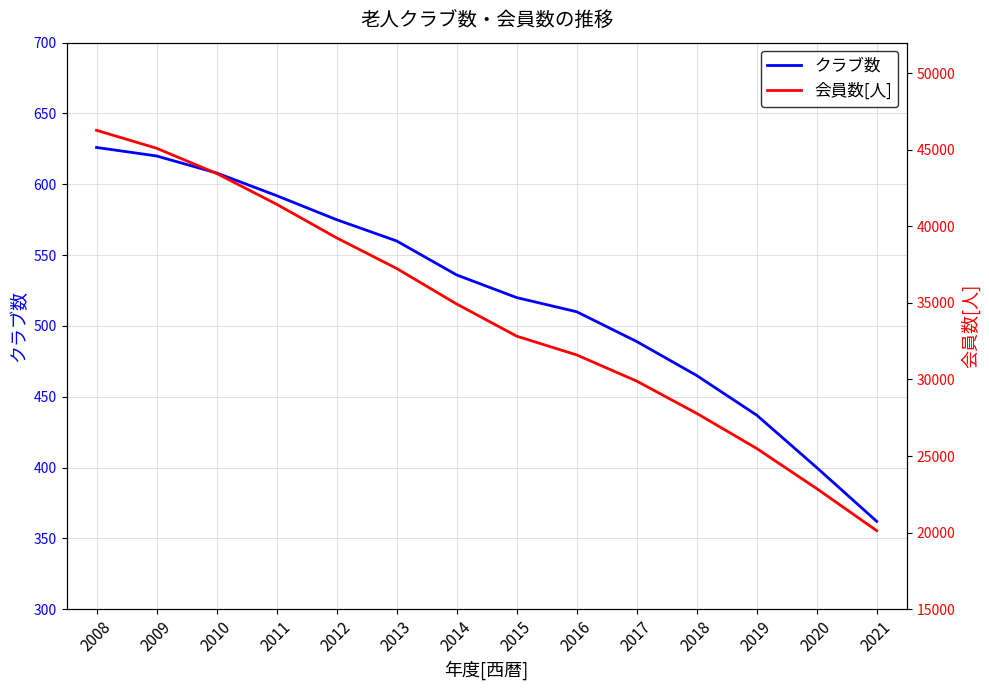

Which has a higher value, 2018 or 2011?

2011